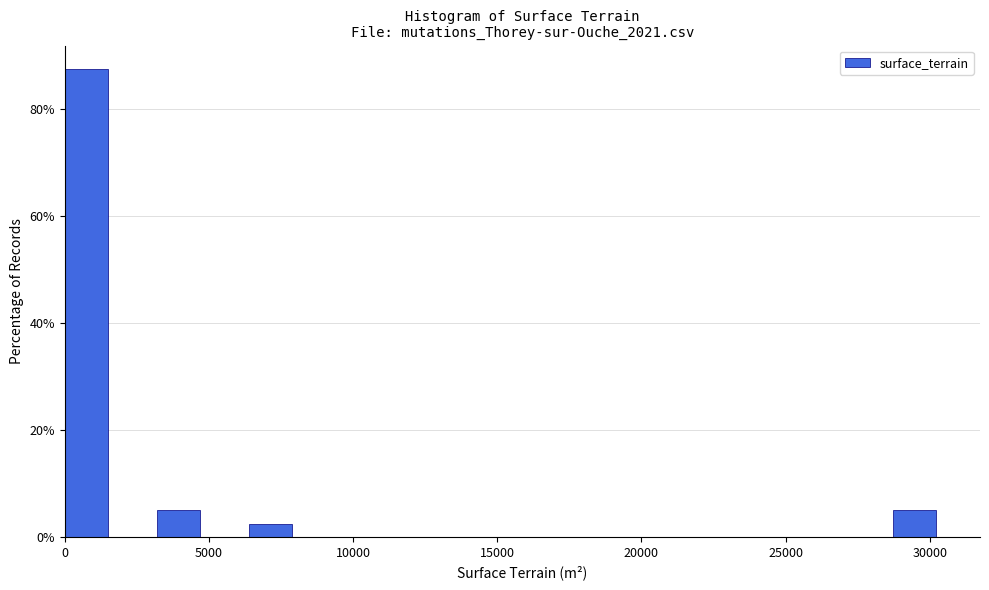

Around what value on the x-axis is the tallest bar? Give the approximate position of its centre, as read against the axis.

1000